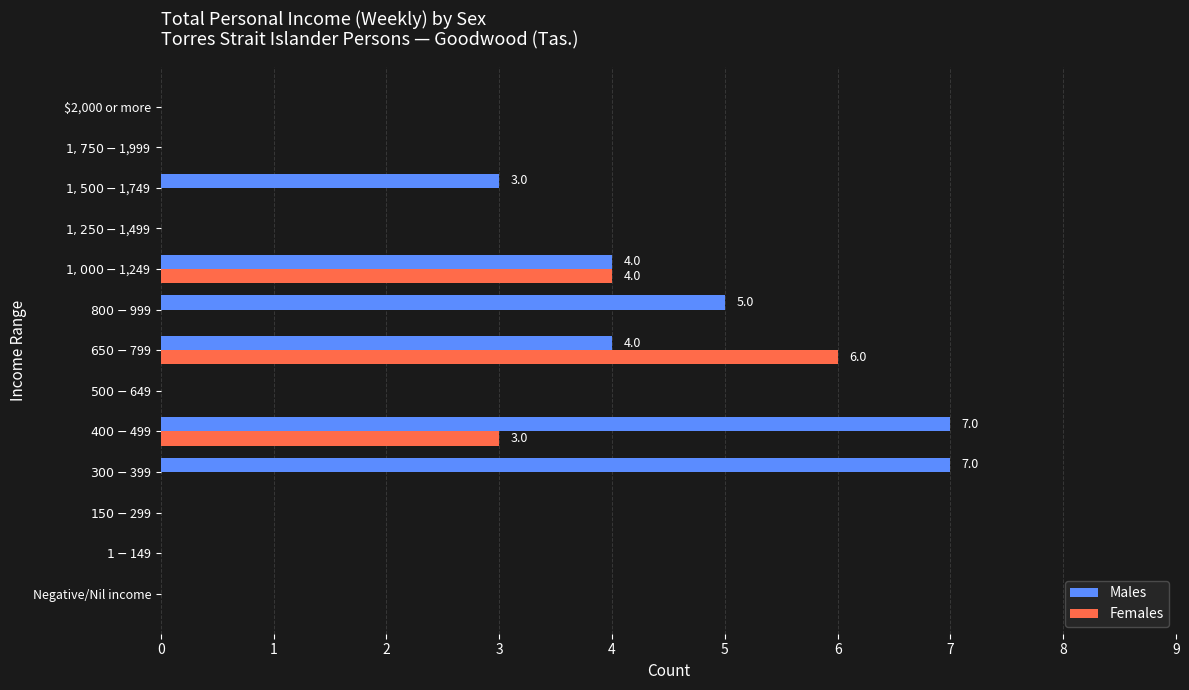

Which series has the largest range (max minus min)?

Males